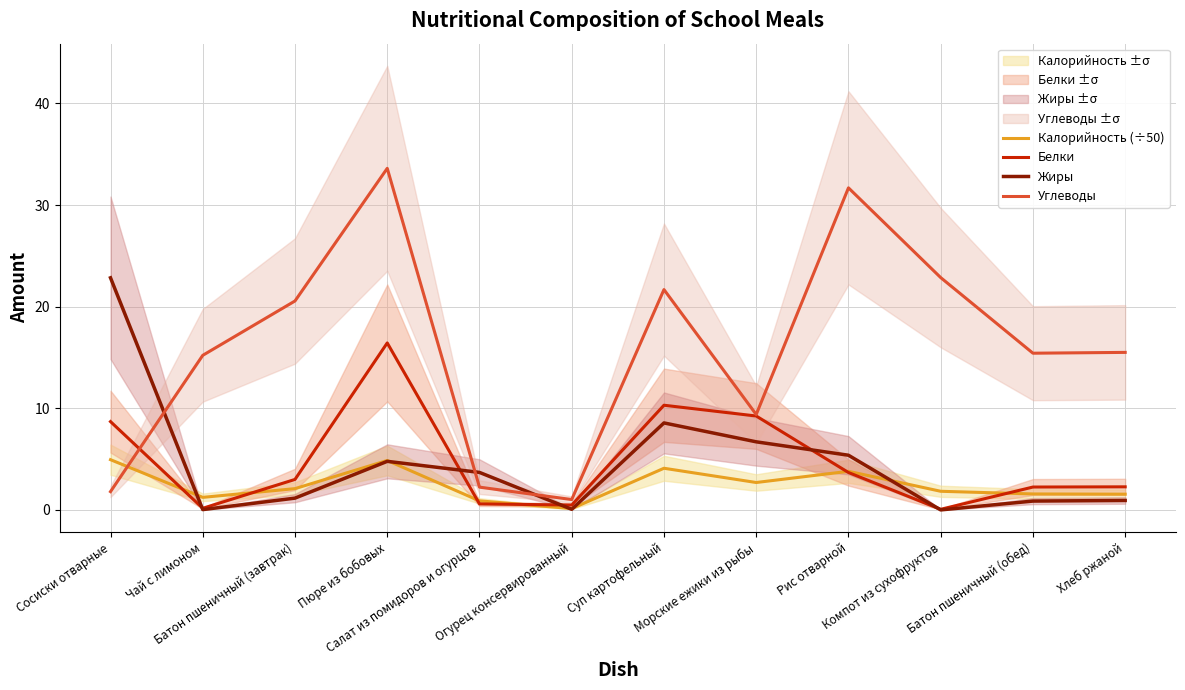

What is the difference between the second highest and second lowest values in the Калорийность (÷50) series?

4.0